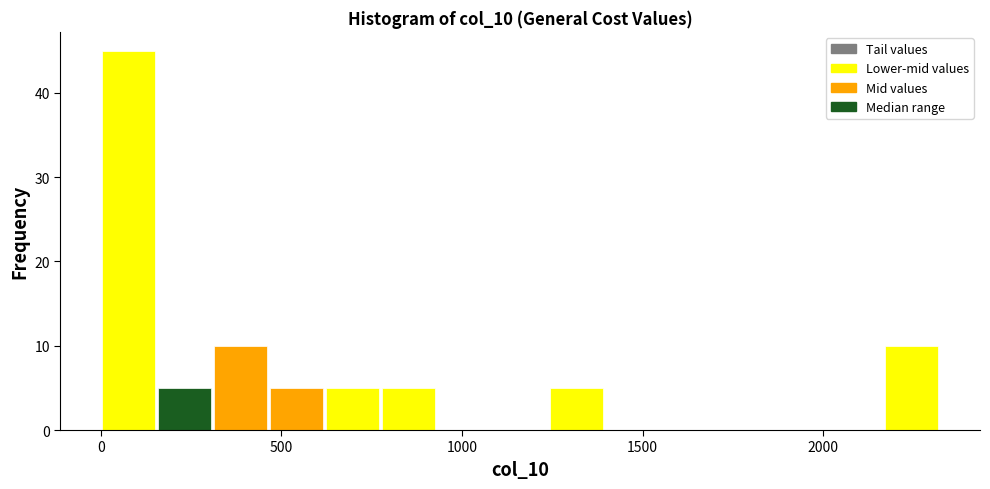

Read against the x-axis, roughly where is the centre of the tallest bar?

100